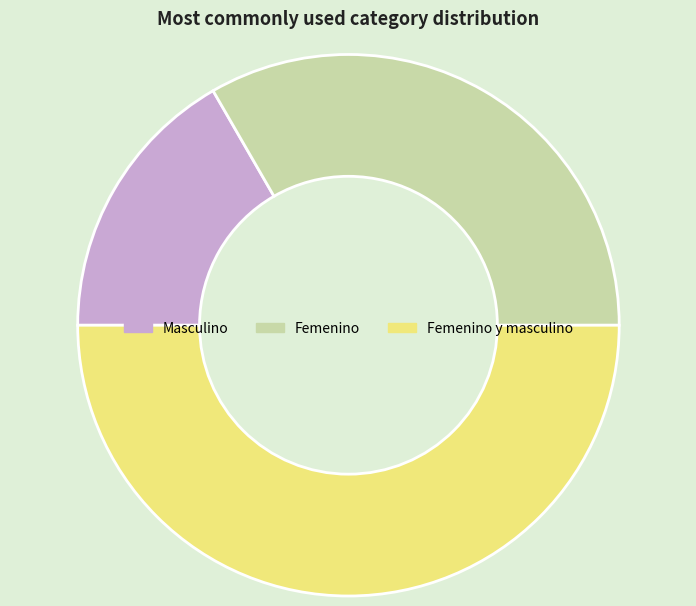

What is the smallest slice in the pie chart?

Masculino